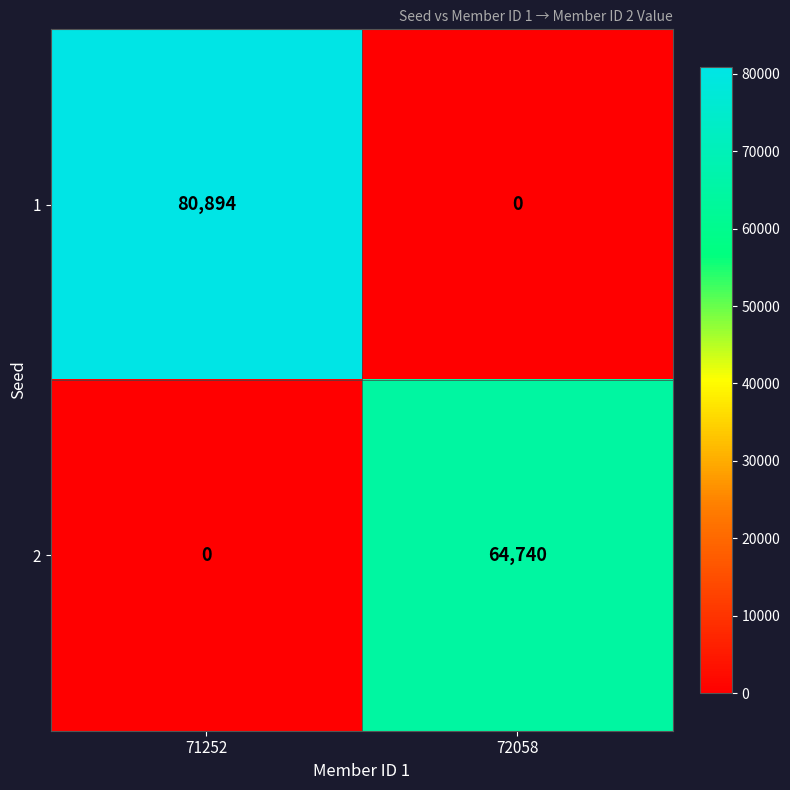

How many distinct data groups are displayed?

2